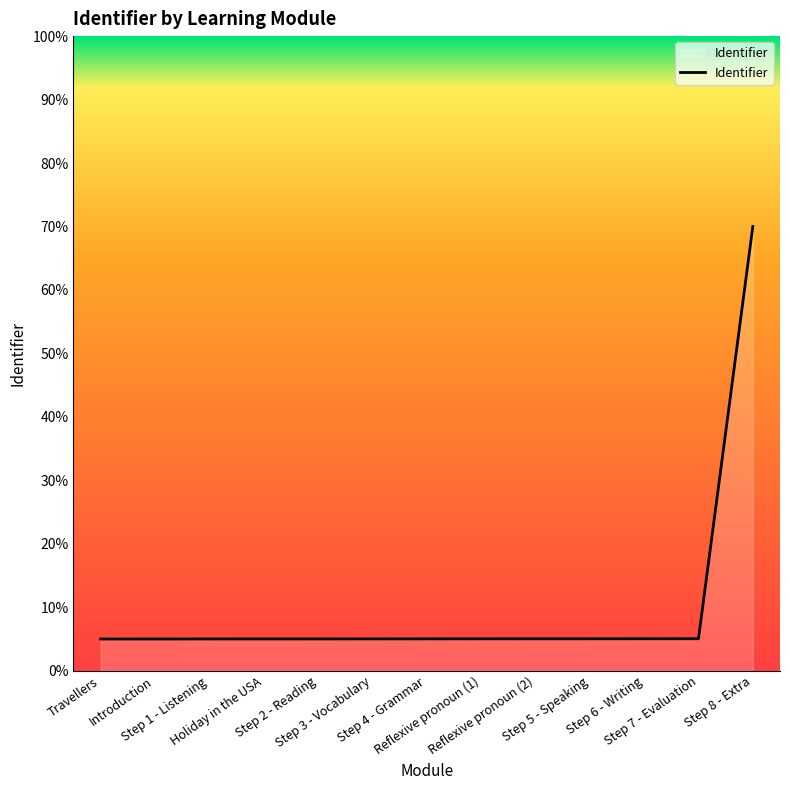

Does the chart have visible grid lines?

No